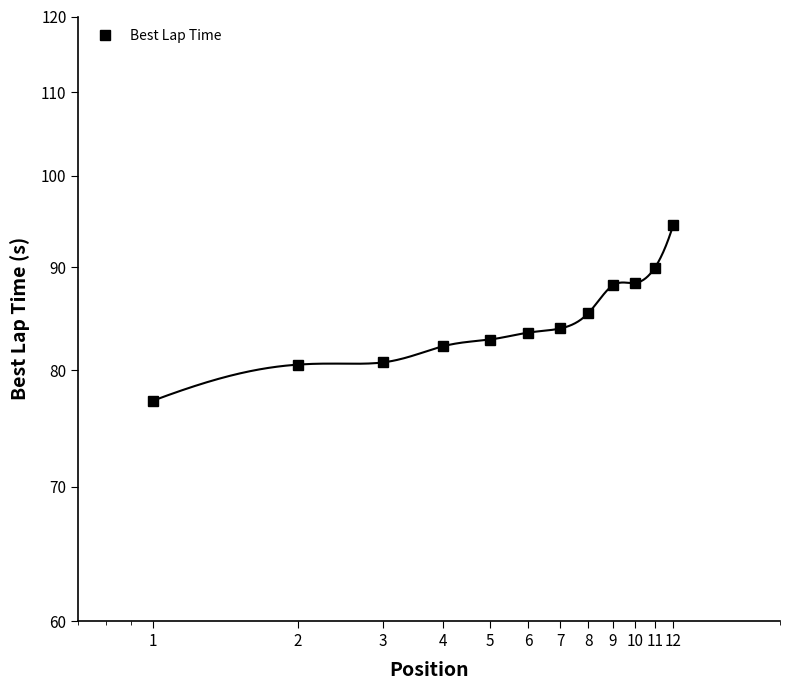

What is the difference between the maximum and second lowest values?

13.9